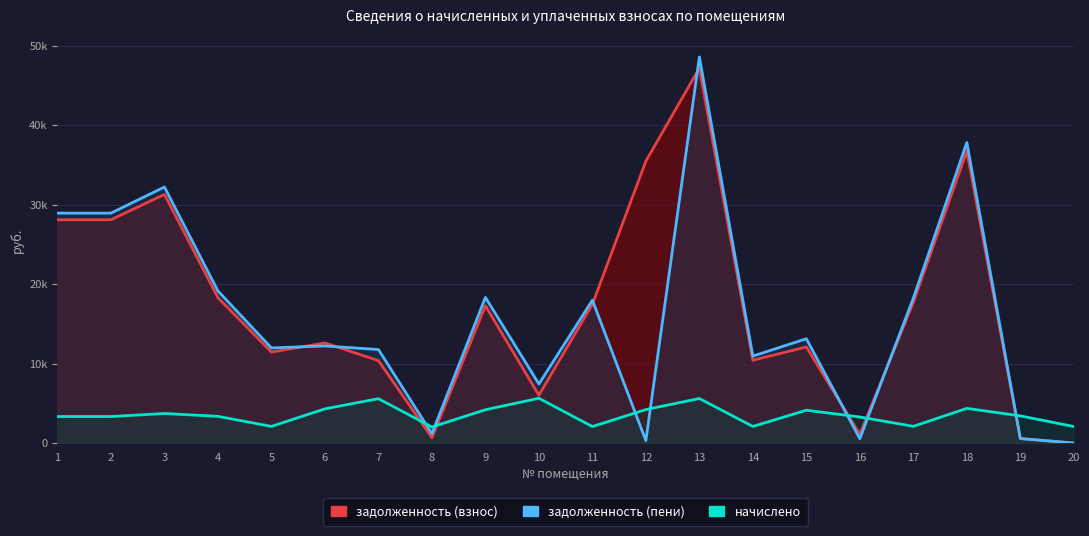

Reading right to left, extract all data points from this chart.

задолженность (взнос): 20=0.8	19=568.8	18=36755.7	17=17720.3	16=1093.7	15=12101.4	14=10424.5	13=47212.6	12=35503.4	11=17470.0	10=6024.6	9=17291.7	8=674.6	7=10378.3	6=12606.7	5=11453.8	4=18302.5	3=31308.0	2=28114.7	1=28114.7
задолженность (пени): 20=0.0	19=567.4	18=37847.5	17=18246.7	16=546.9	15=13135.6	14=10947.1	13=48615.0	12=306.0	11=17989.0	10=7434.5	9=18340.7	8=1180.5	7=11775.2	6=12226.7	5=11978.3	4=19143.2	3=32238.0	2=28949.9	1=28949.9
начислено: 20=2083.2	19=3422.4	18=4367.3	17=2105.5	16=3281.0	15=4136.6	14=2090.6	13=5609.8	12=4218.5	11=2075.8	10=5639.5	9=4196.2	8=2023.7	7=5587.4	6=4307.8	5=2098.1	4=3362.9	3=3720.0	2=3340.6	1=3340.6